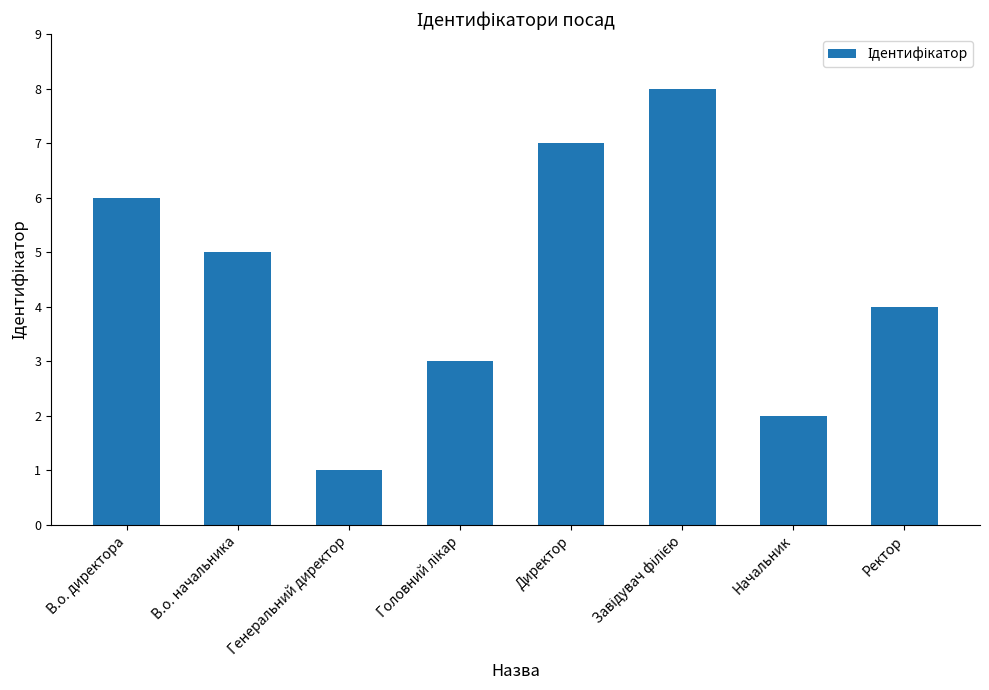

What is the sum of all values?

36